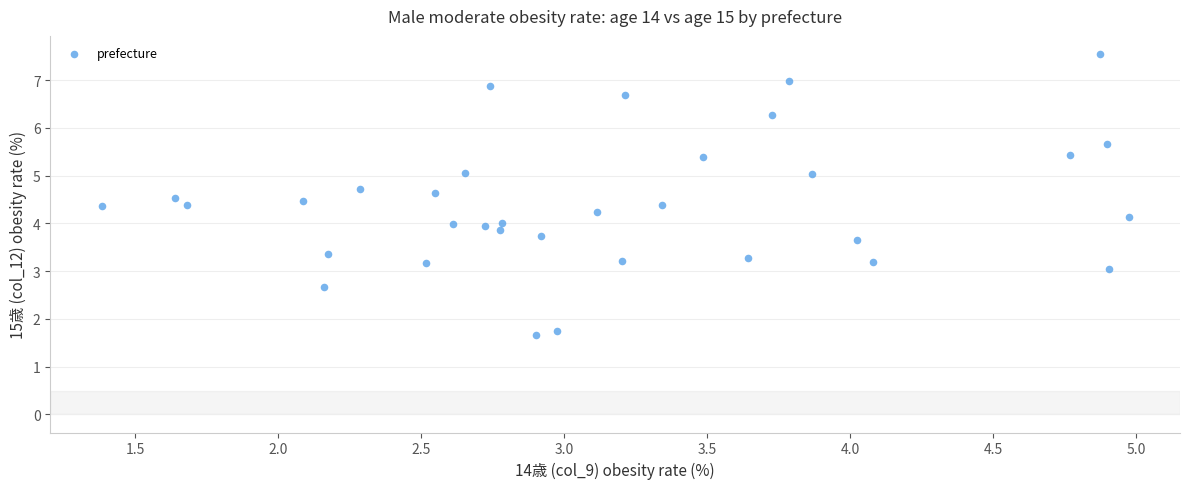

What is the range of X values (max minus min)?

3.6